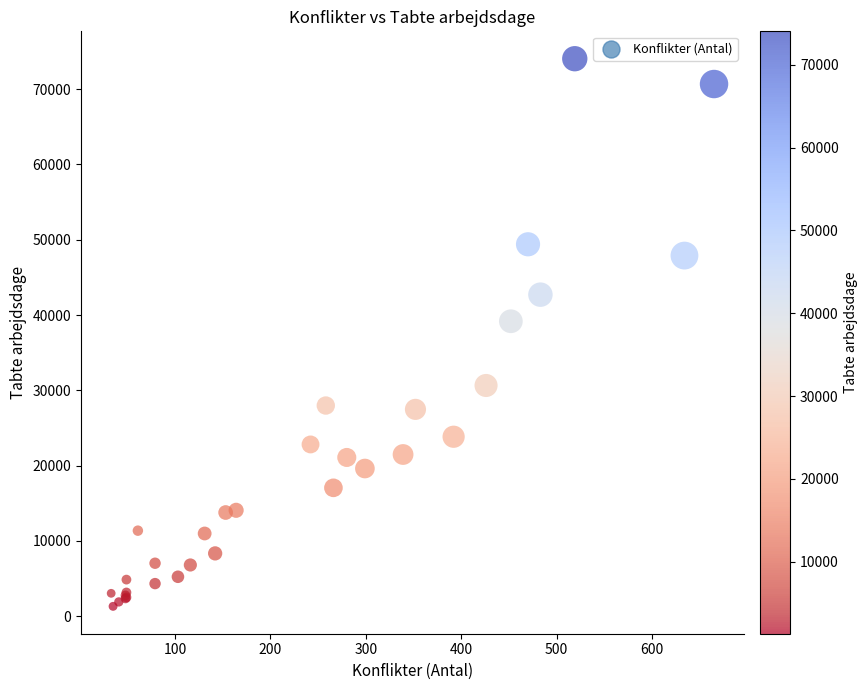

What Y value in the scatter plot is closest to 37676?

39173.0